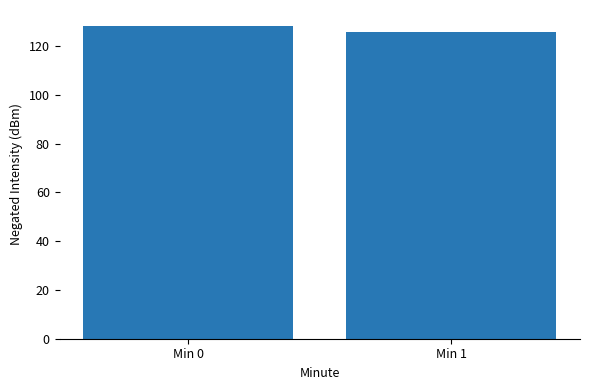

Rank the categories by value from lowest to highest.

Min 1, Min 0